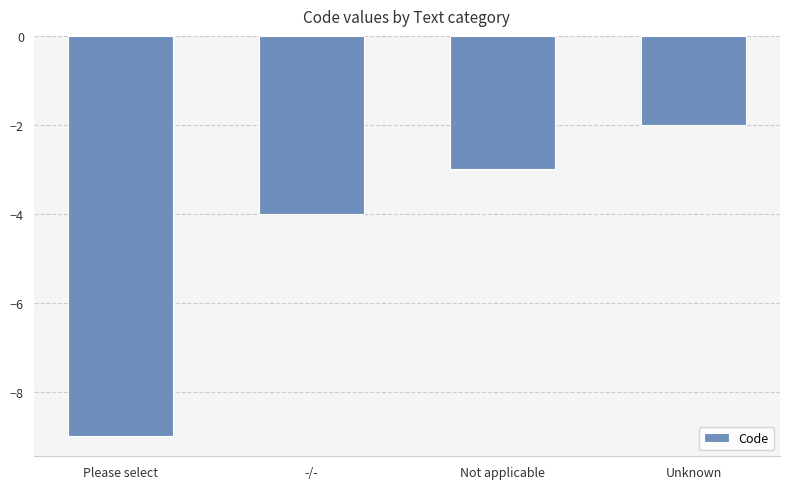

At which label is the value closest to -5?

-/-